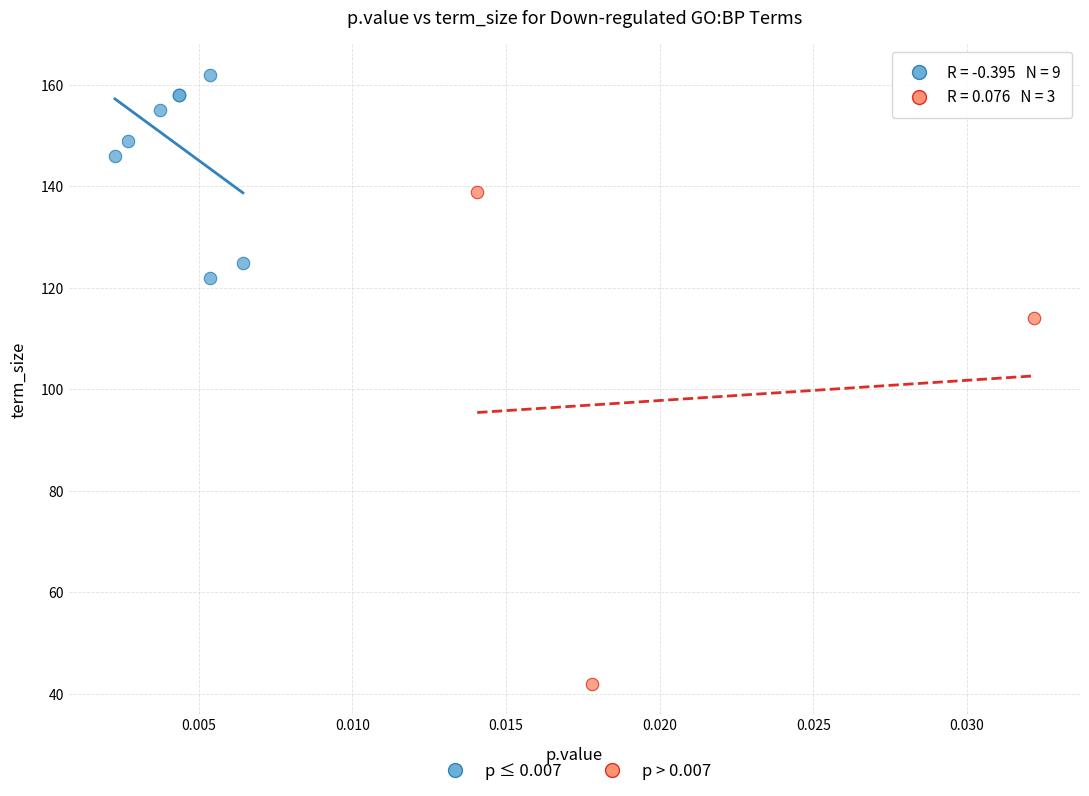

Which series contains the highest Y value?

p ≤ 0.007